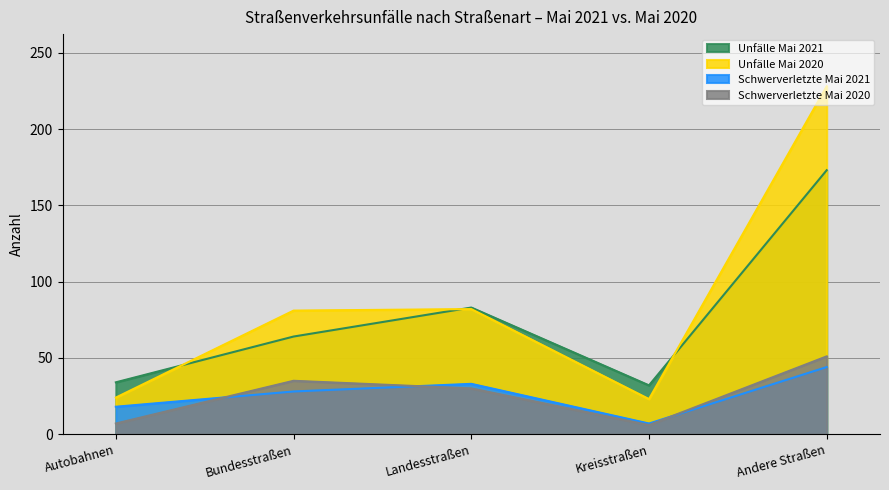

How many interior local valleys does the Schwerverletzte Mai 2020 series have?

1